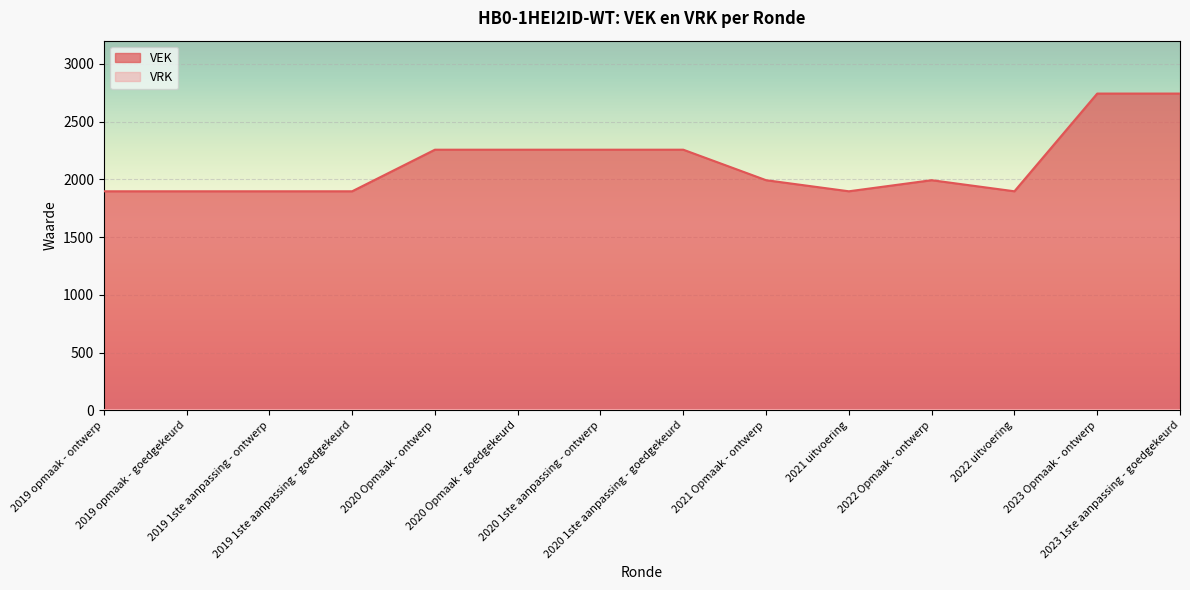

What is the value of the 5th point from the left?

2256